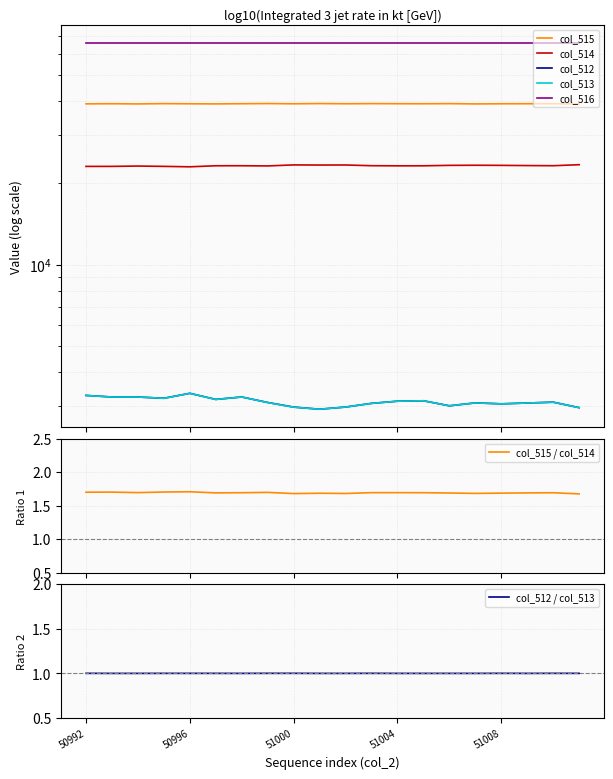

How many lines are shown in the chart?

4